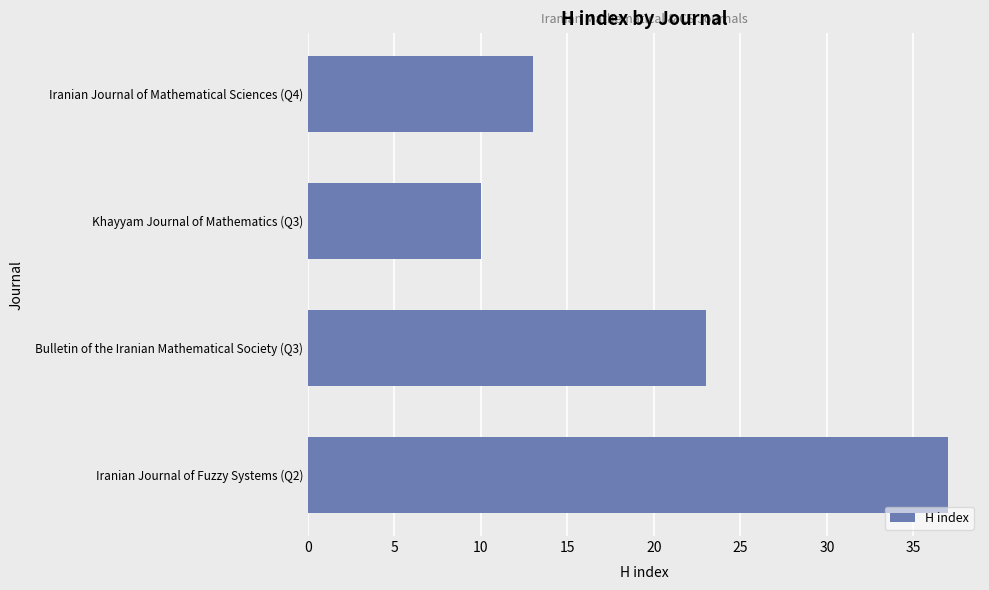

What is the minimum value shown in the chart?

10